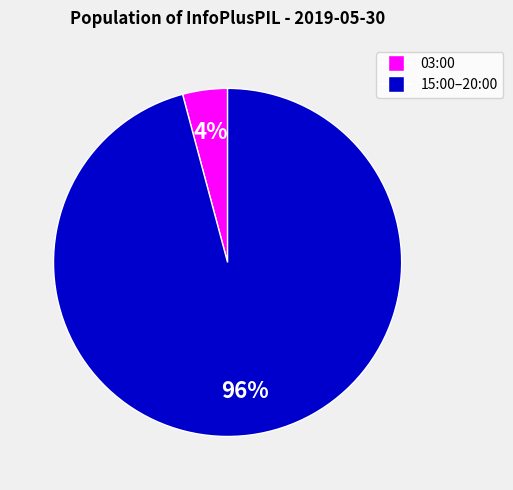

Which category has the biggest portion of the pie?

15:00–20:00